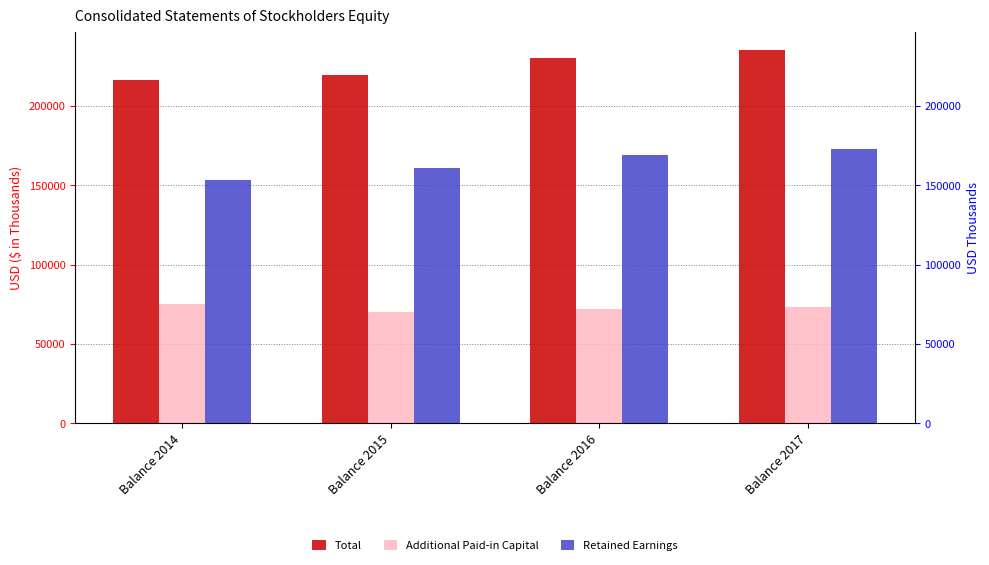

Is the value of Total at Balance 2017 greater than the value of Retained Earnings at Balance 2016?

Yes